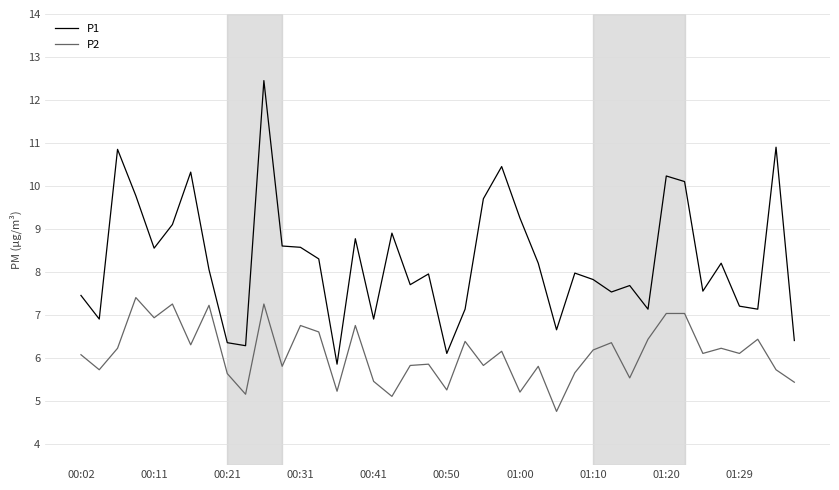

List the series in order of their overall mean, highest first.

P1, P2